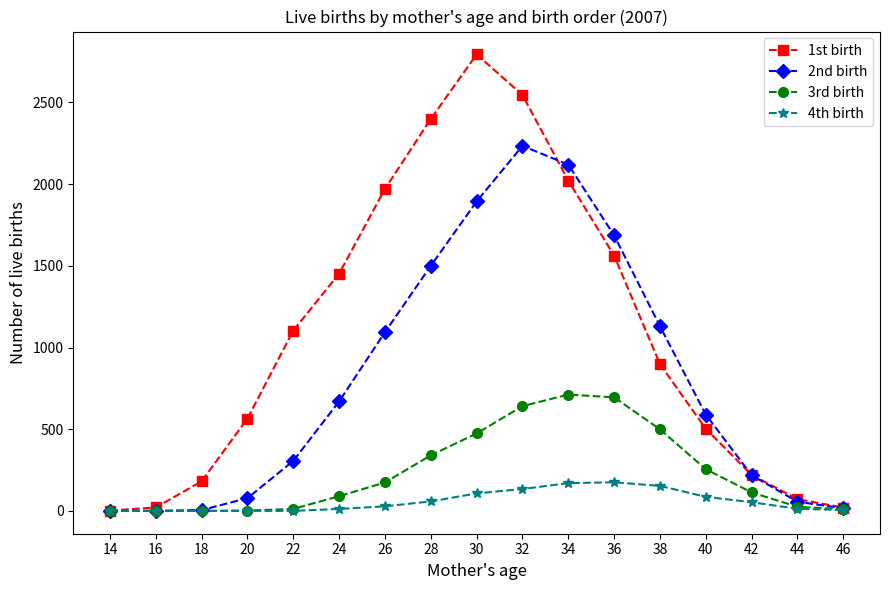

At how many categories does at least one series exceed 1407?

7